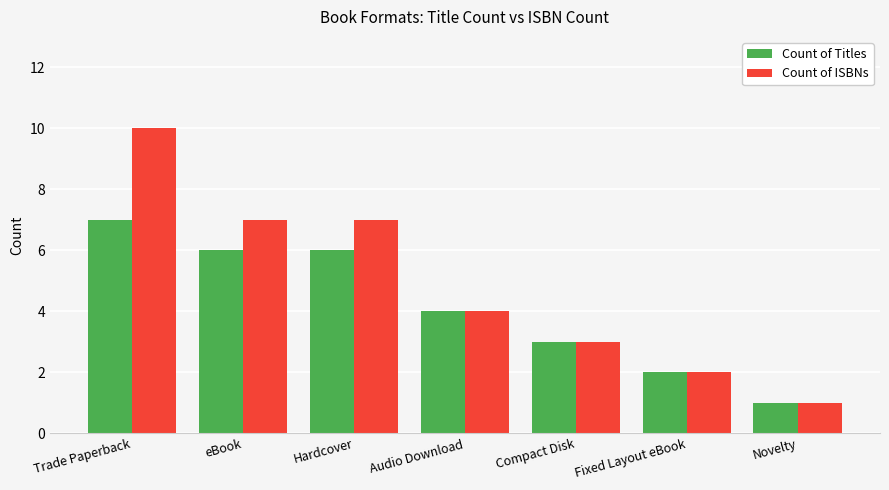

What position from the left is Trade Paperback?

1